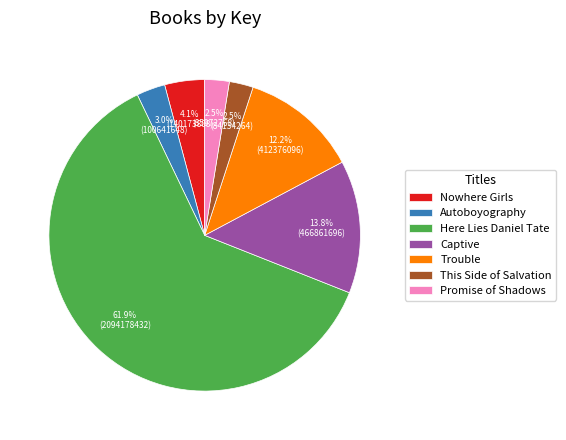

Which category has the biggest portion of the pie?

Here Lies Daniel Tate